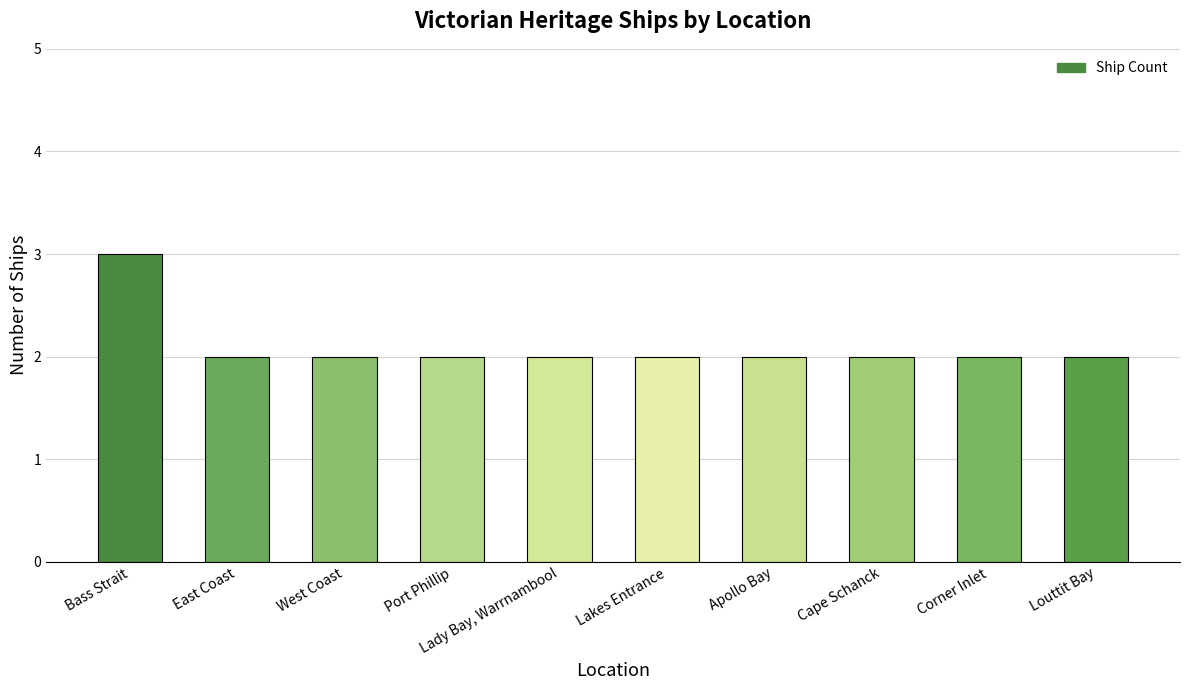

The value at Louttit Bay is 2. True or false?

True